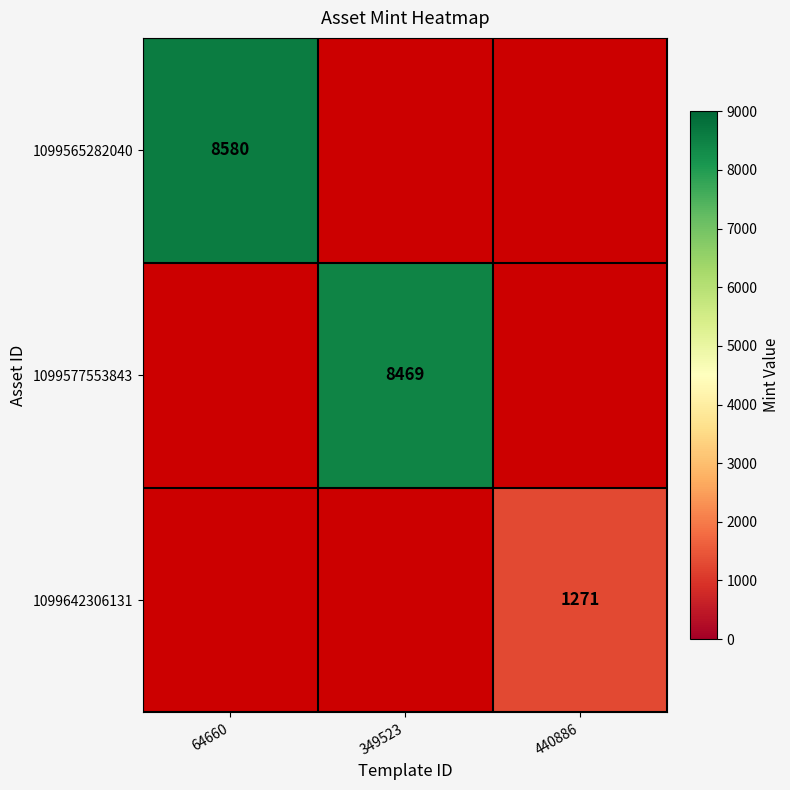

True or false: 1099565282040 has a value of 13163 at 64660.

False